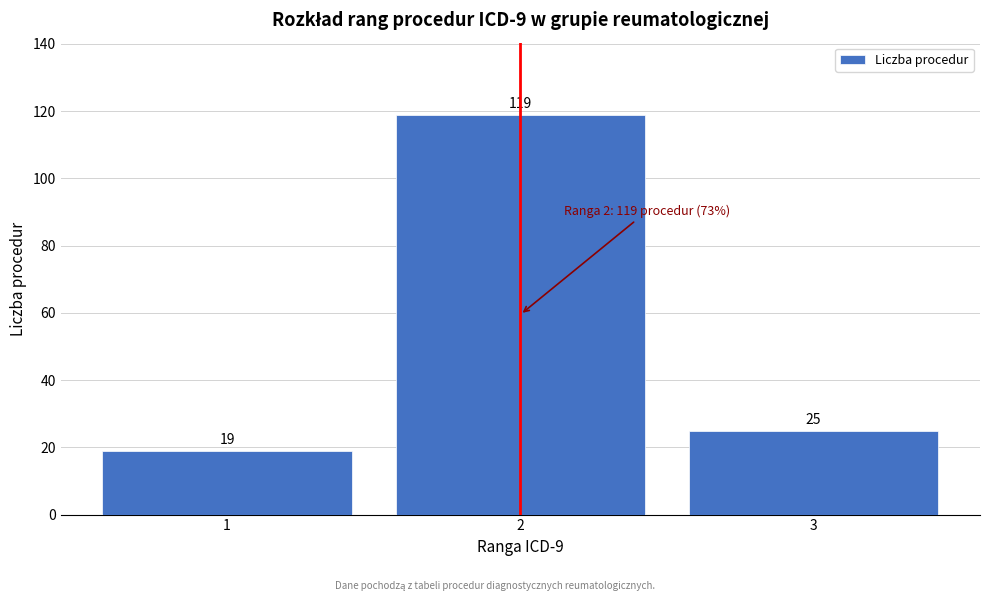

Over which range of the x-axis is the bar tallest?

1.5 to 2.5